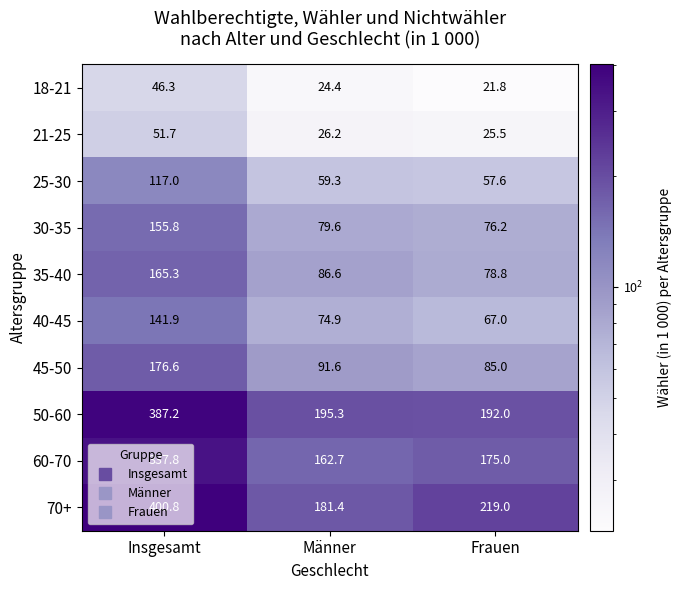

At Männer, list the series in order from smallest to largest.

18-21, 21-25, 25-30, 40-45, 30-35, 35-40, 45-50, 60-70, 70+, 50-60